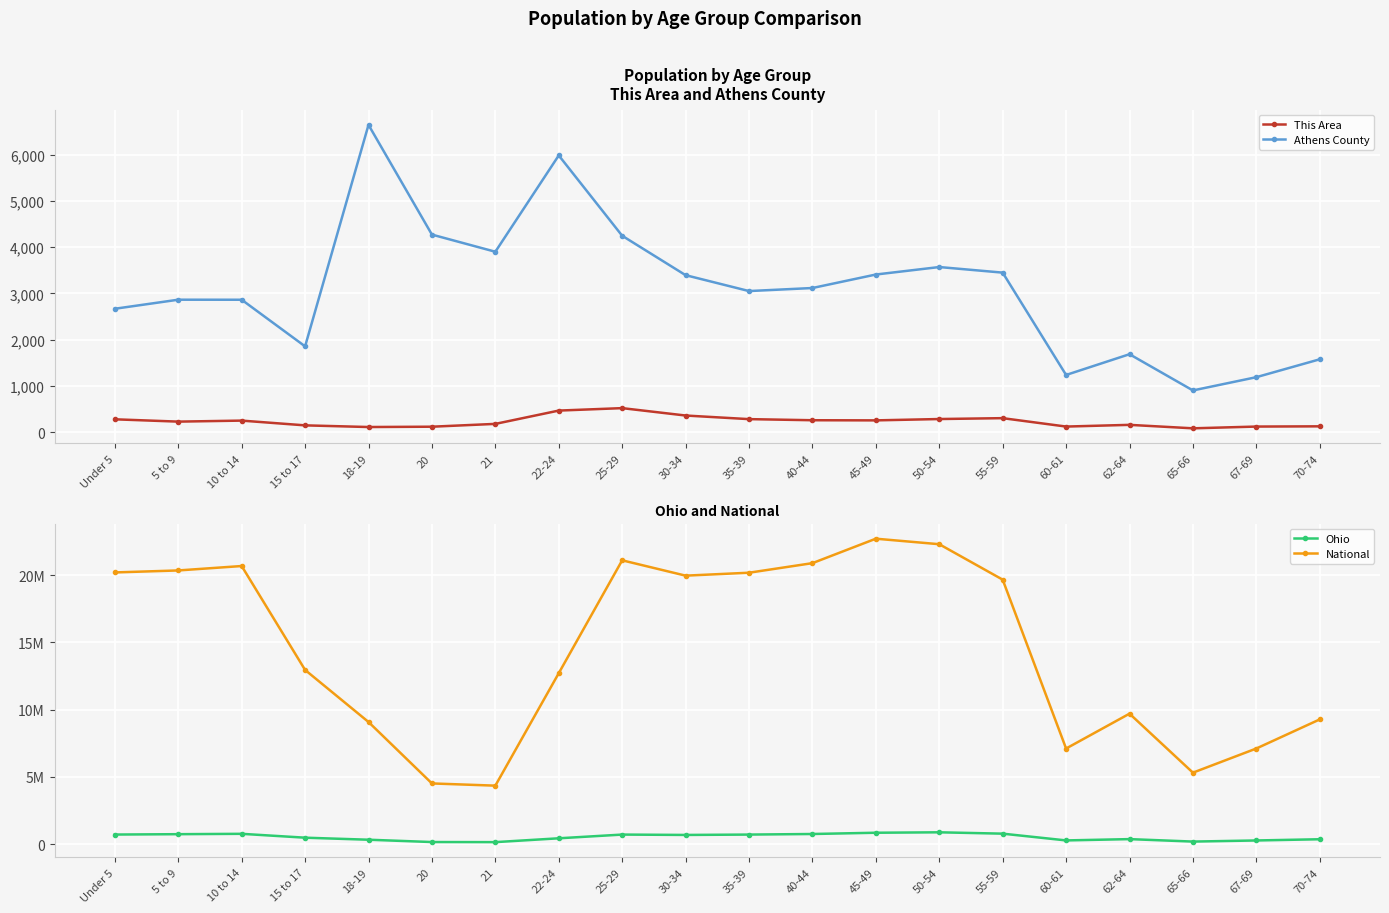

Which series has the largest total across all categories?

National